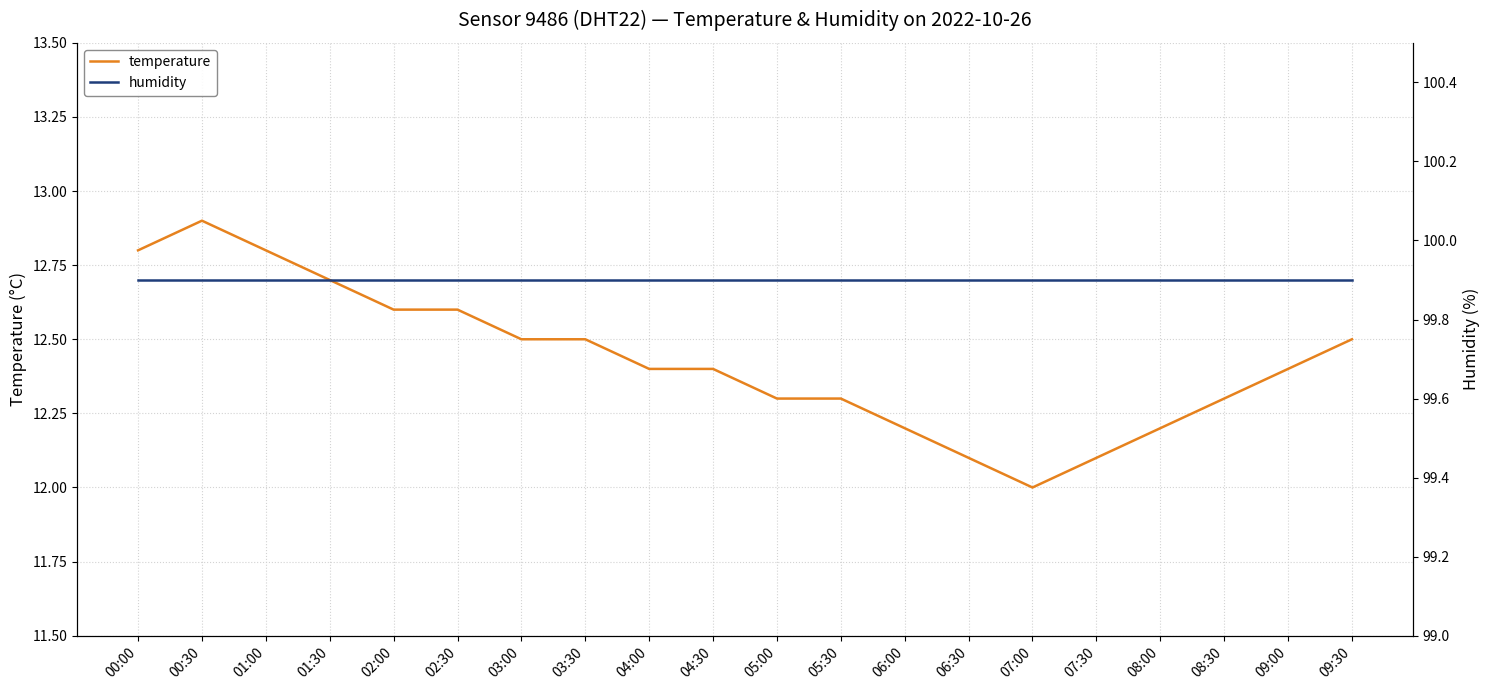

At which category is the sum across all series the highest?

00:30